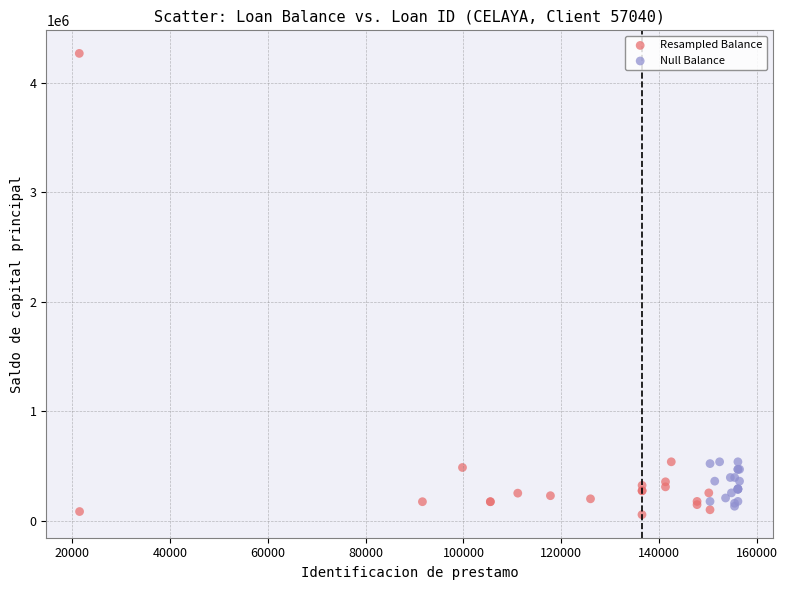

Which series reaches the maximum Y coordinate?

Resampled Balance